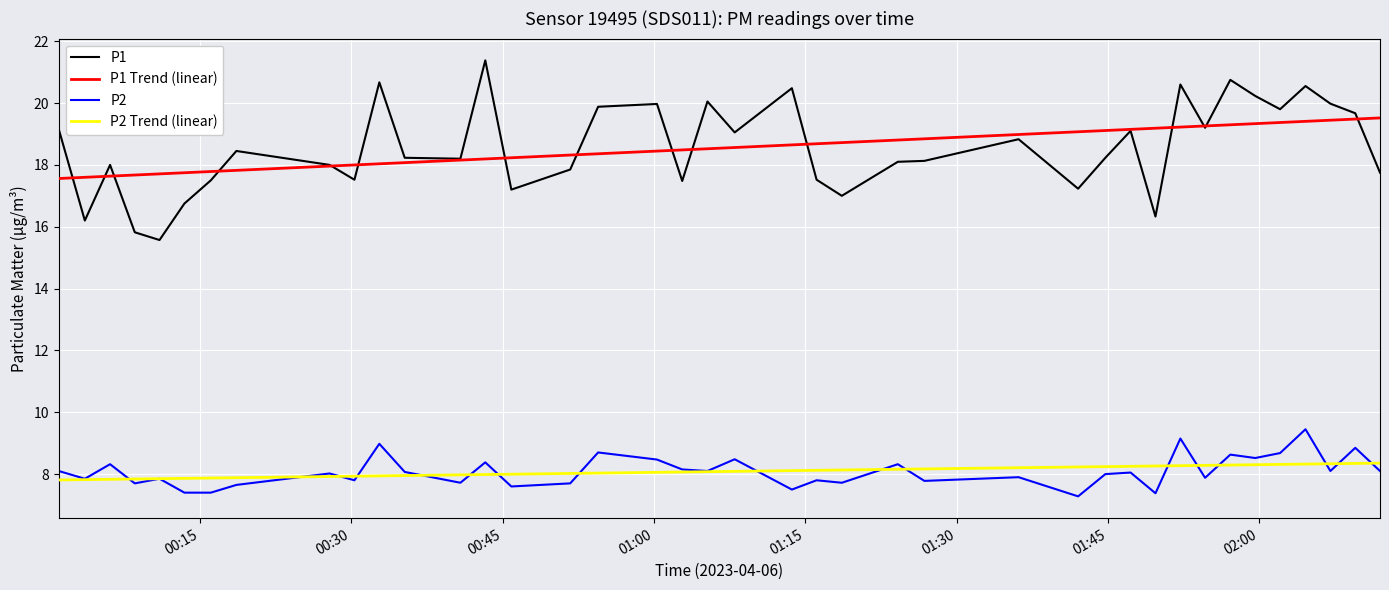

What is the minimum value shown in the chart?

7.3